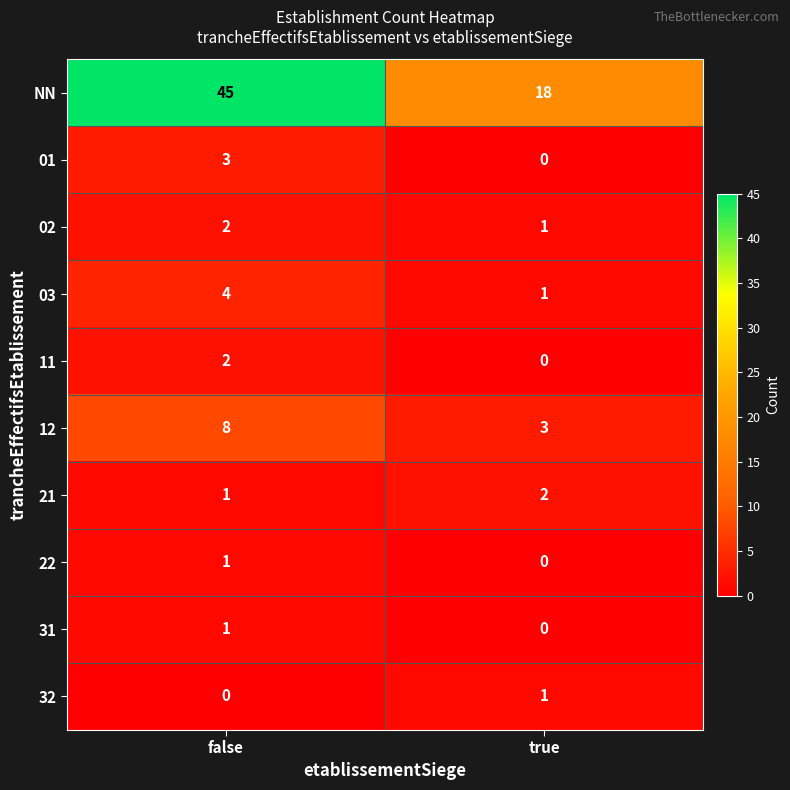

Reading right to left, what are all the values shown in this chart?

NN: 18	45
01: 0	3
02: 1	2
03: 1	4
11: 0	2
12: 3	8
21: 2	1
22: 0	1
31: 0	1
32: 1	0